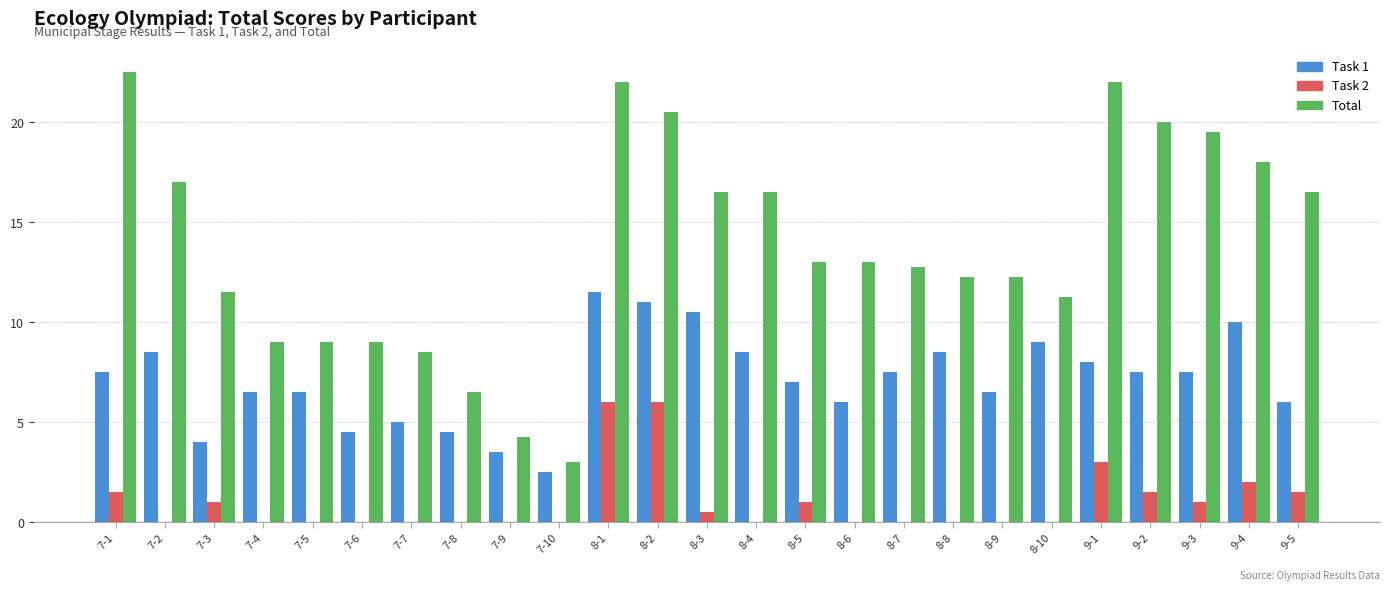

What is the maximum value shown in the chart?

22.5